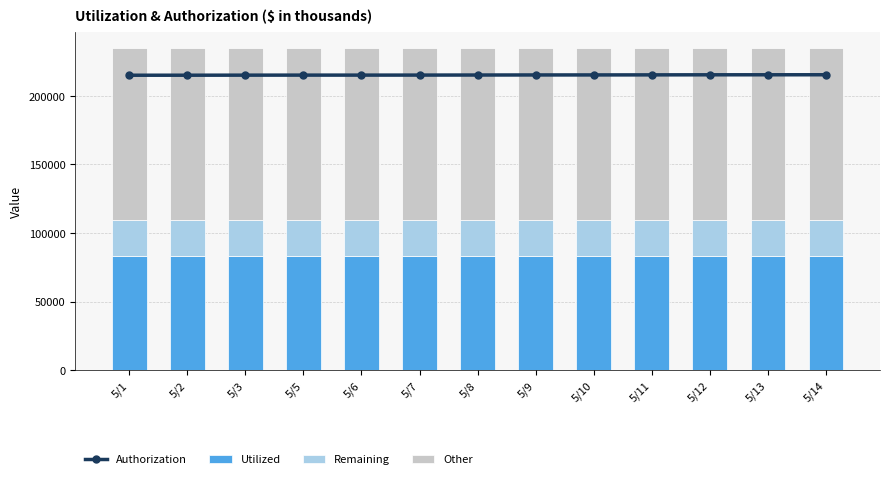

What is the value of the Authorization bar at the 8th from the left?

215266